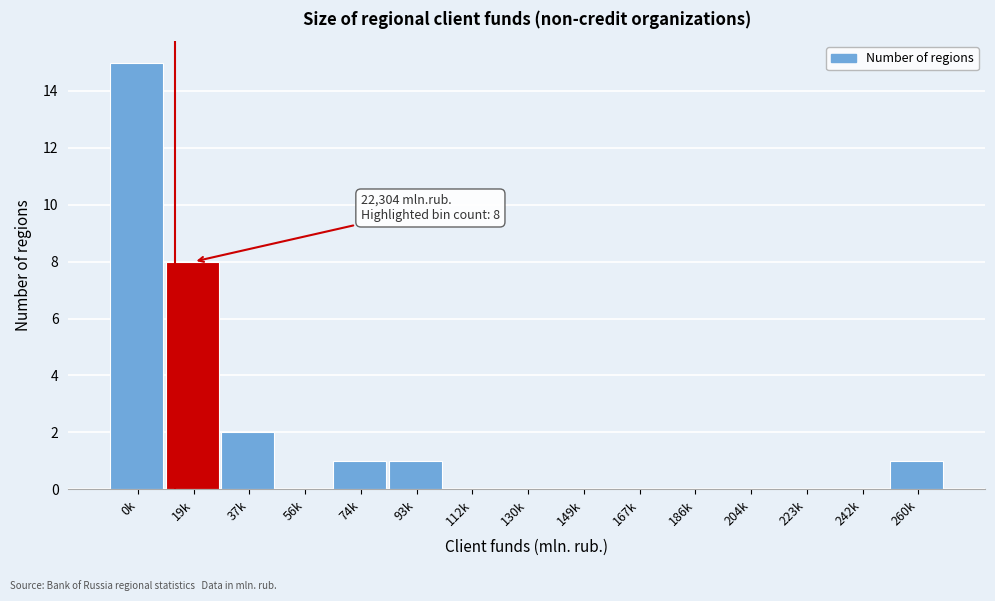

Reading left to right, extract all data points from this chart.

0k=15	19k=8	37k=2	56k=0	74k=1	93k=1	112k=0	130k=0	149k=0	167k=0	186k=0	204k=0	223k=0	242k=0	260k=1